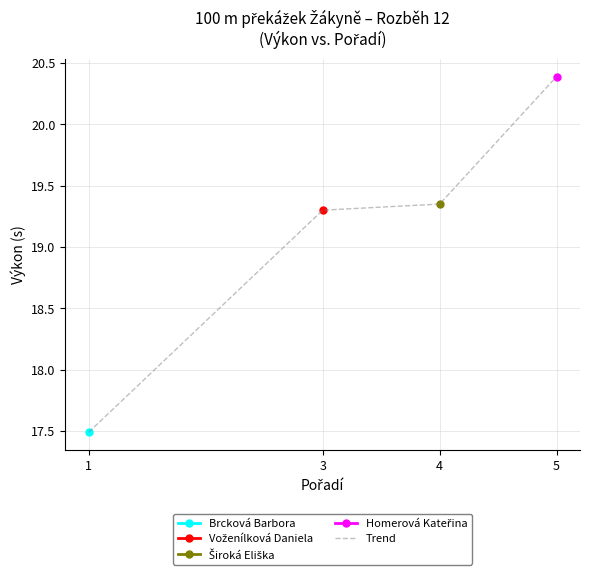

What is the minimum value shown in the chart?

17.5